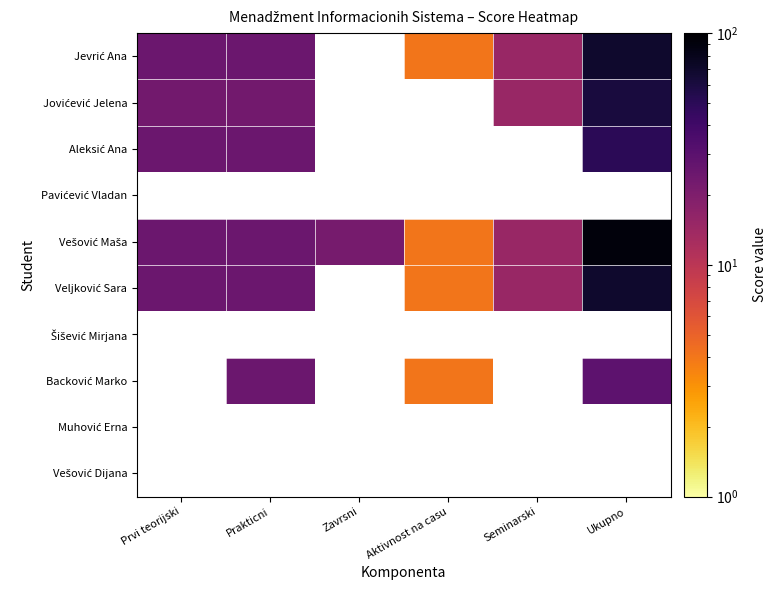

What is the approximate value of Jovićević Jelena at Prvi teorijski?

23.0